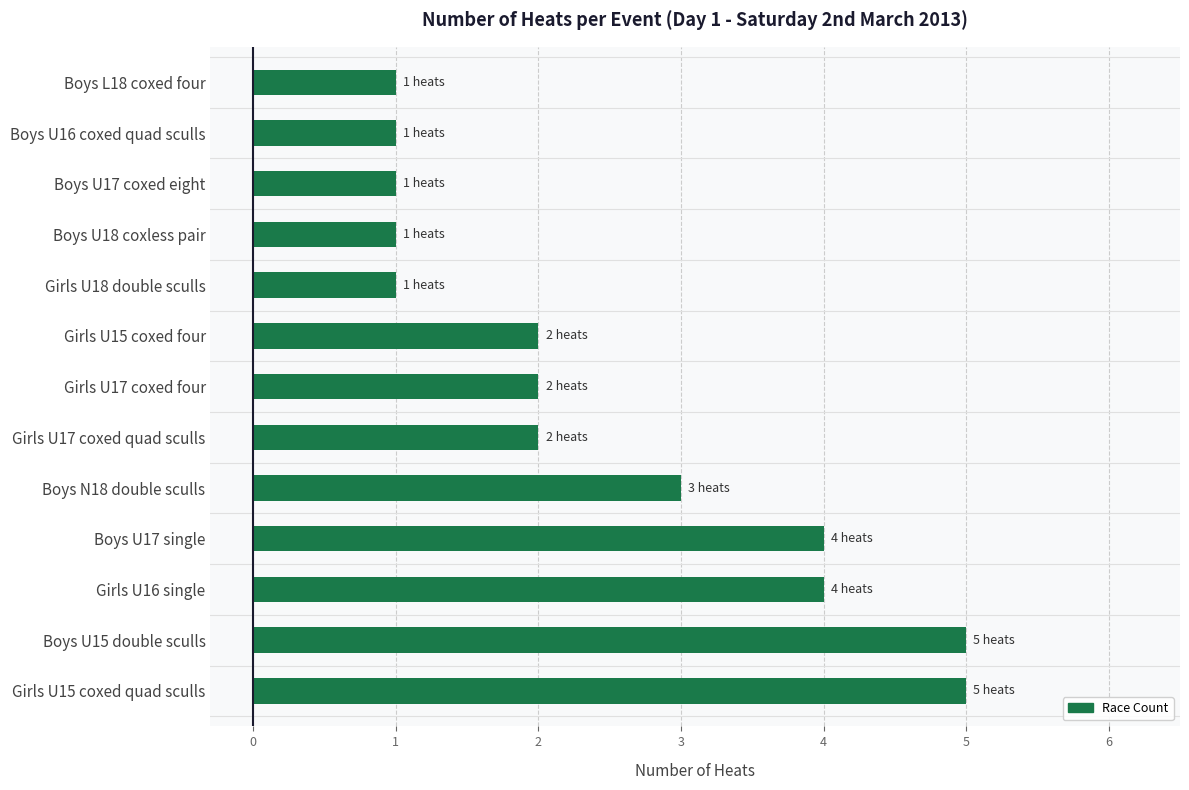

Reading top to bottom, list all the values displayed in this chart.

Boys L18 coxed four=1	Boys U16 coxed quad sculls=1	Boys U17 coxed eight=1	Boys U18 coxless pair=1	Girls U18 double sculls=1	Girls U15 coxed four=2	Girls U17 coxed four=2	Girls U17 coxed quad sculls=2	Boys N18 double sculls=3	Boys U17 single=4	Girls U16 single=4	Boys U15 double sculls=5	Girls U15 coxed quad sculls=5